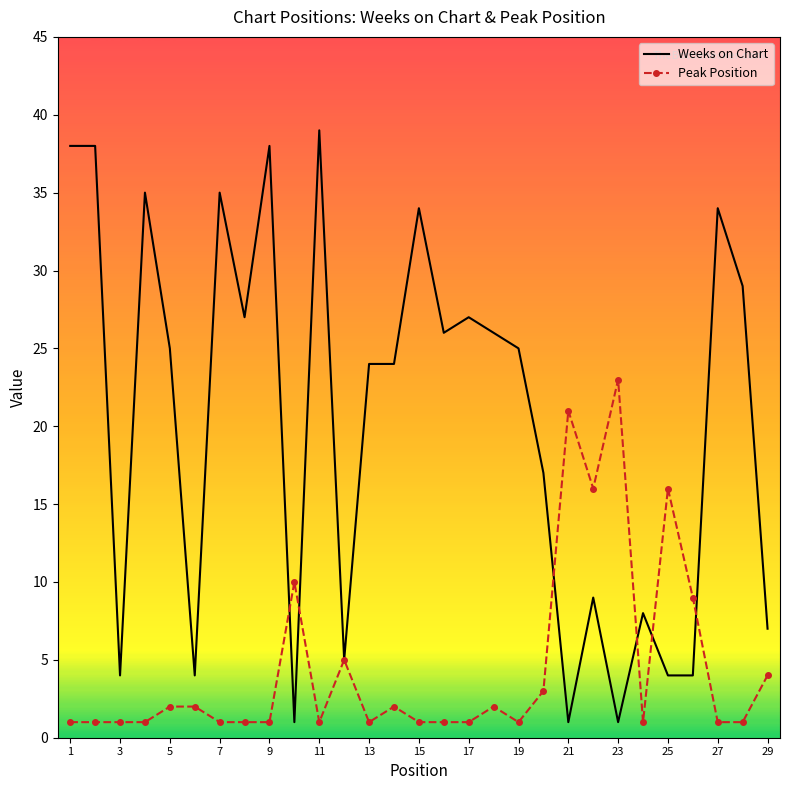

Which series has the largest total across all categories?

Weeks on Chart